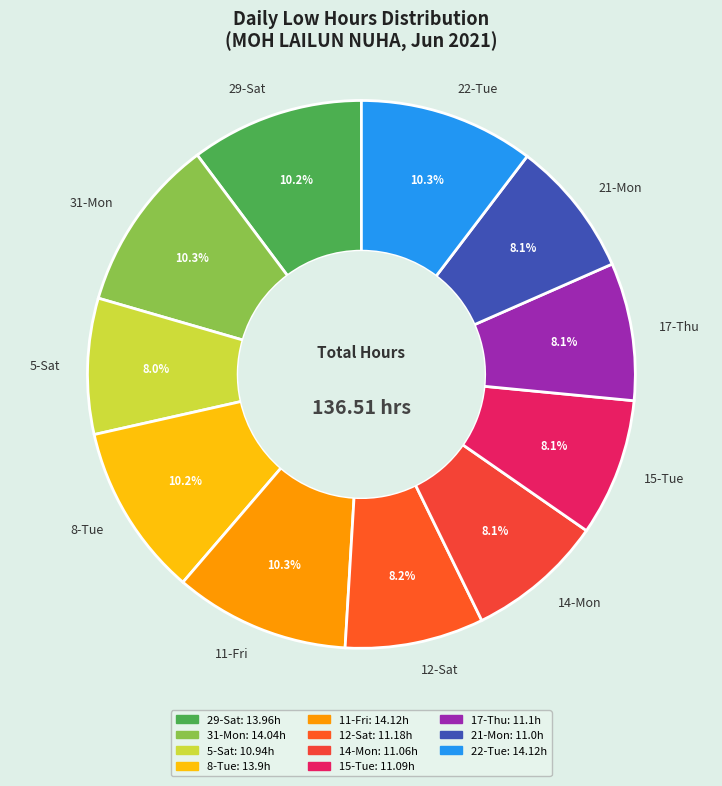

Count the number of slices in the pie.

11